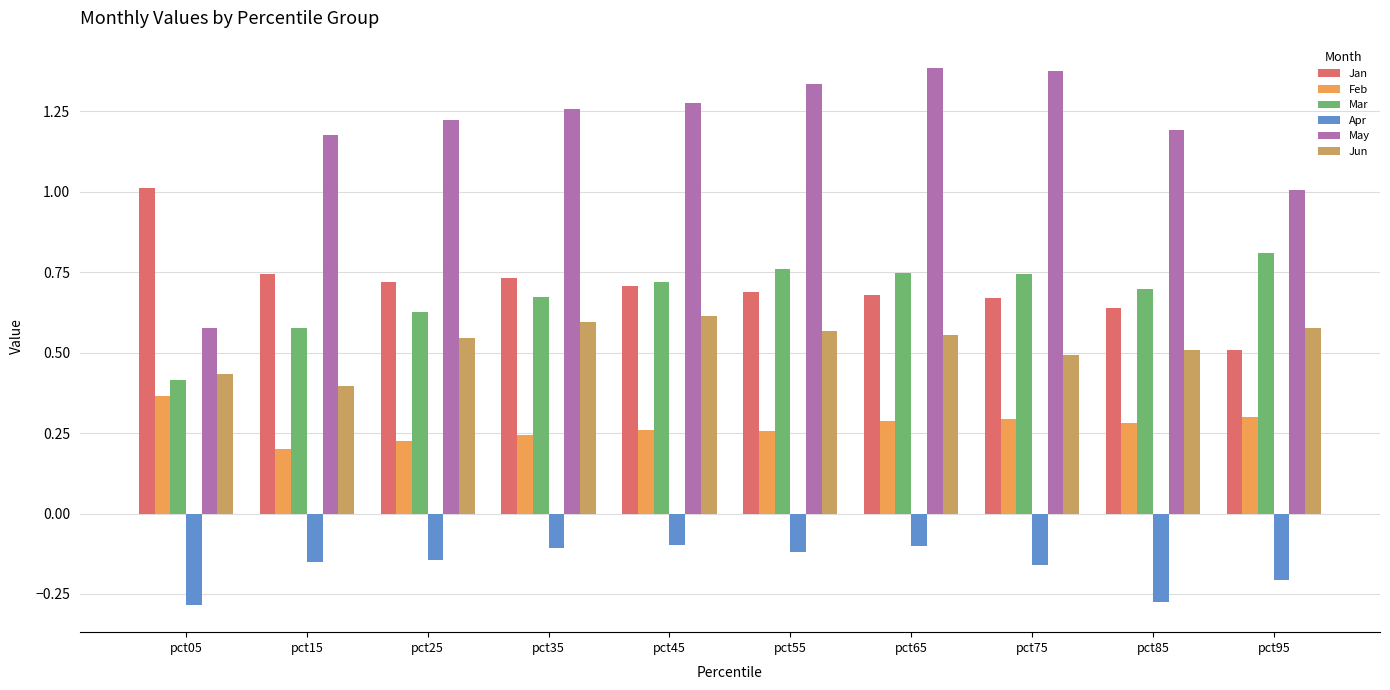

Is the value of Jan at pct65 greater than the value of Feb at pct15?

Yes